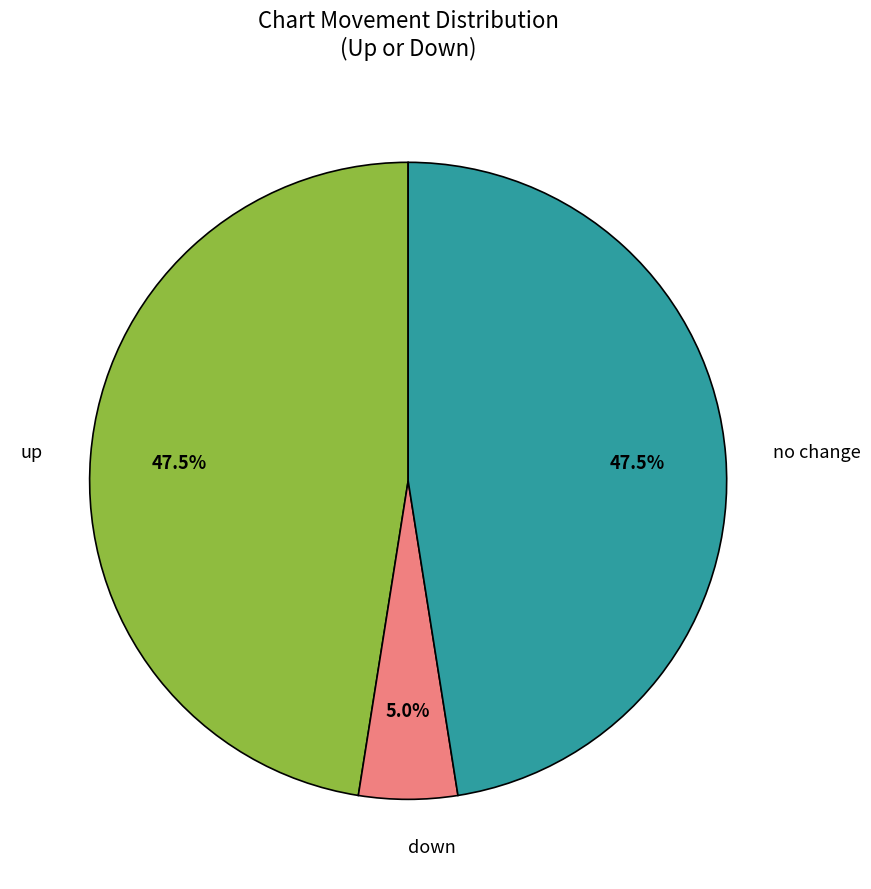

Which category has the smallest portion of the pie?

down